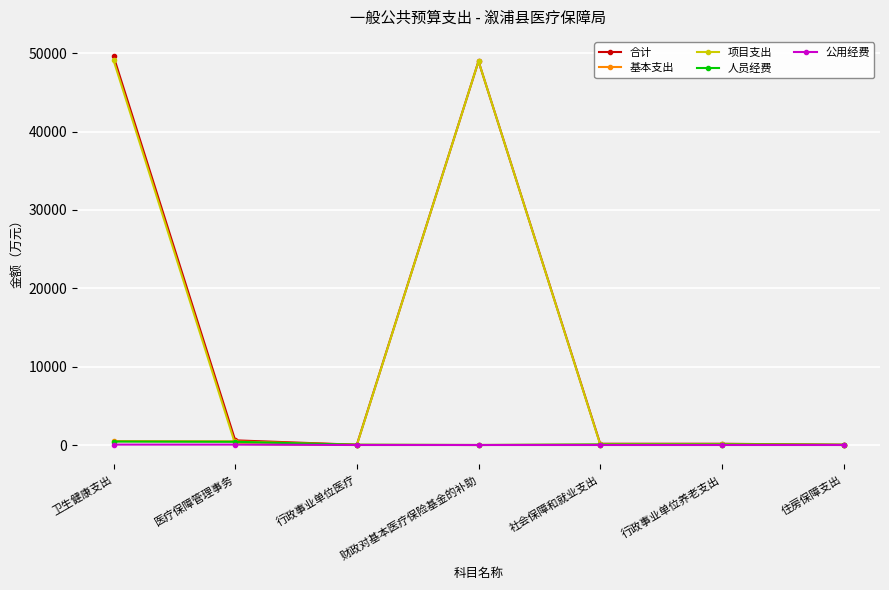

At which category does 项目支出 reach its first local peak?

财政对基本医疗保险基金的补助